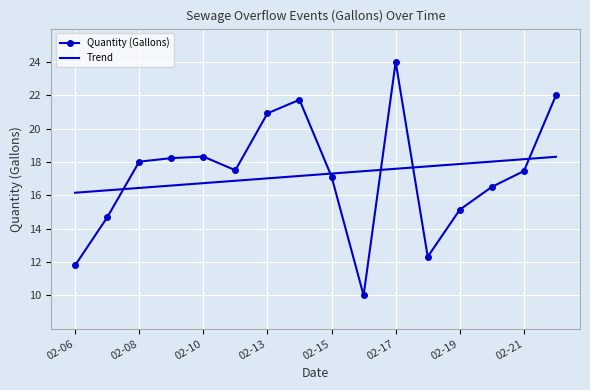

What is the minimum value for Quantity (Gallons)?

10.0